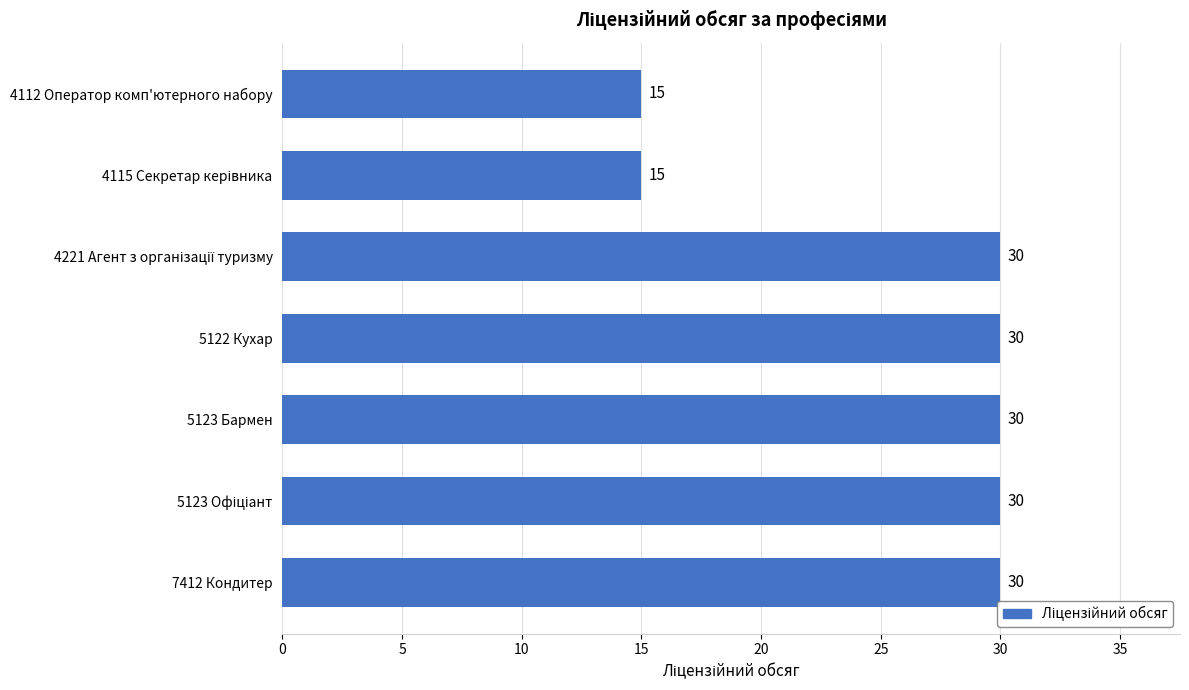

What is the difference between the maximum and second lowest values?

15